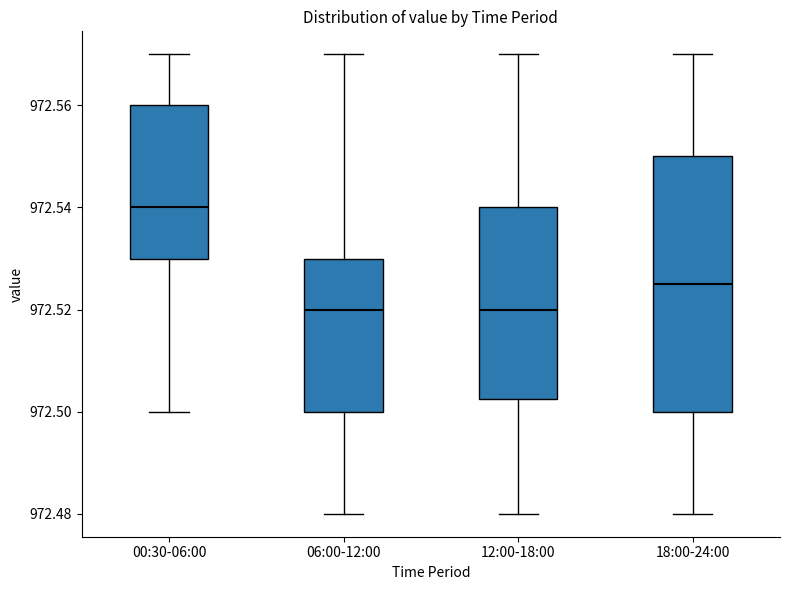

Which box is the tallest, from its lower edge to its upper edge?

18:00-24:00